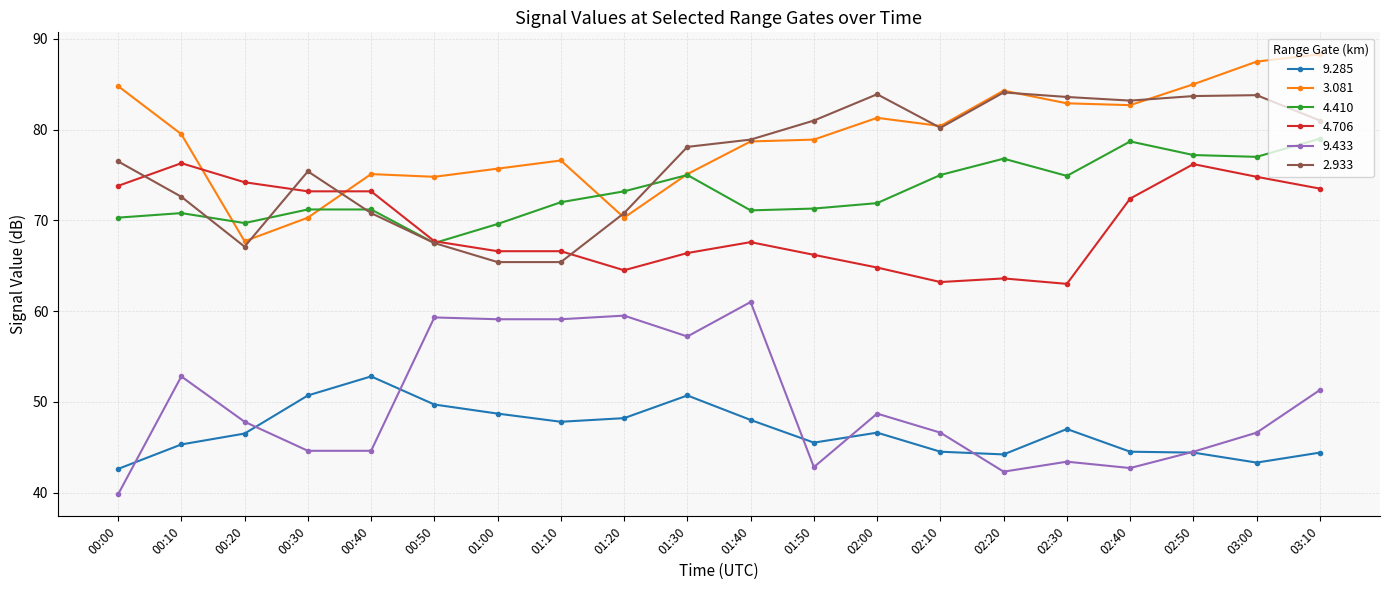

List the series in order of their peak value, lowest first.

9.285, 9.433, 4.706, 4.410, 2.933, 3.081